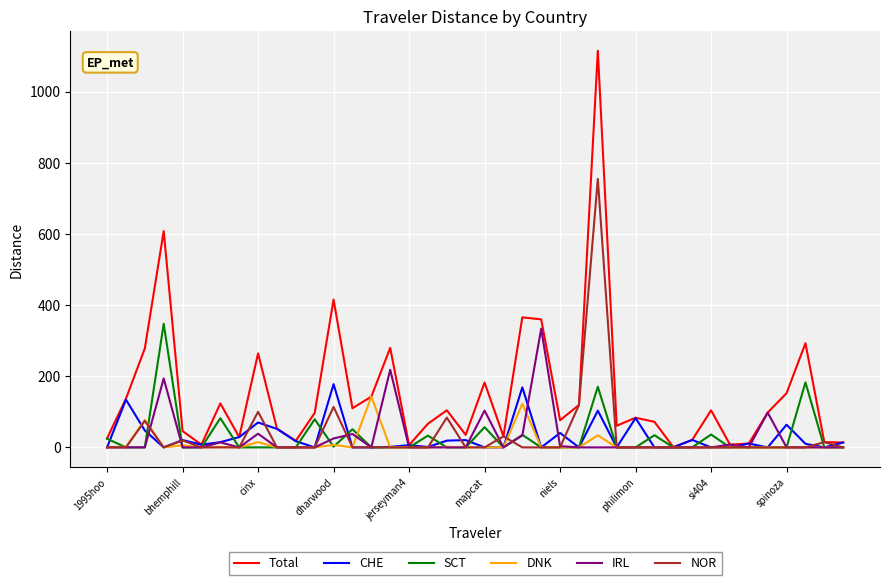

Which series has the largest range (max minus min)?

Total